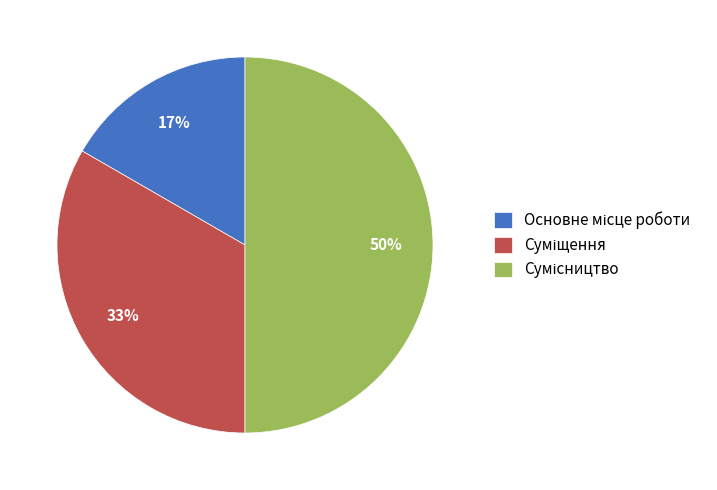

To the nearest percent, what is the difference between the largest and smallest slice percentages?

33%